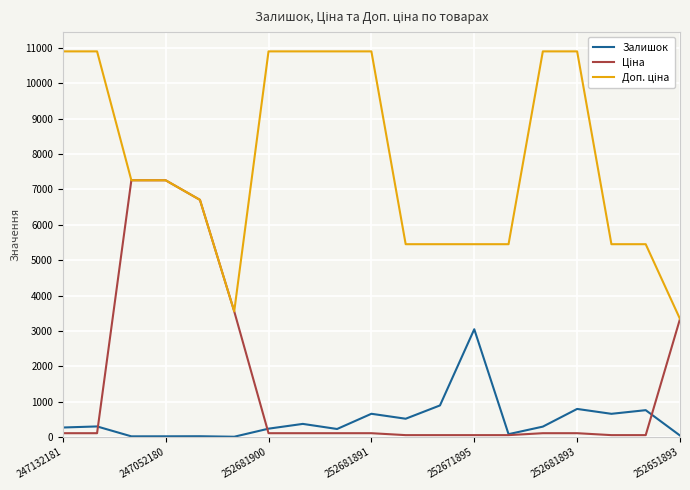

What is the smallest value displayed?

9.0